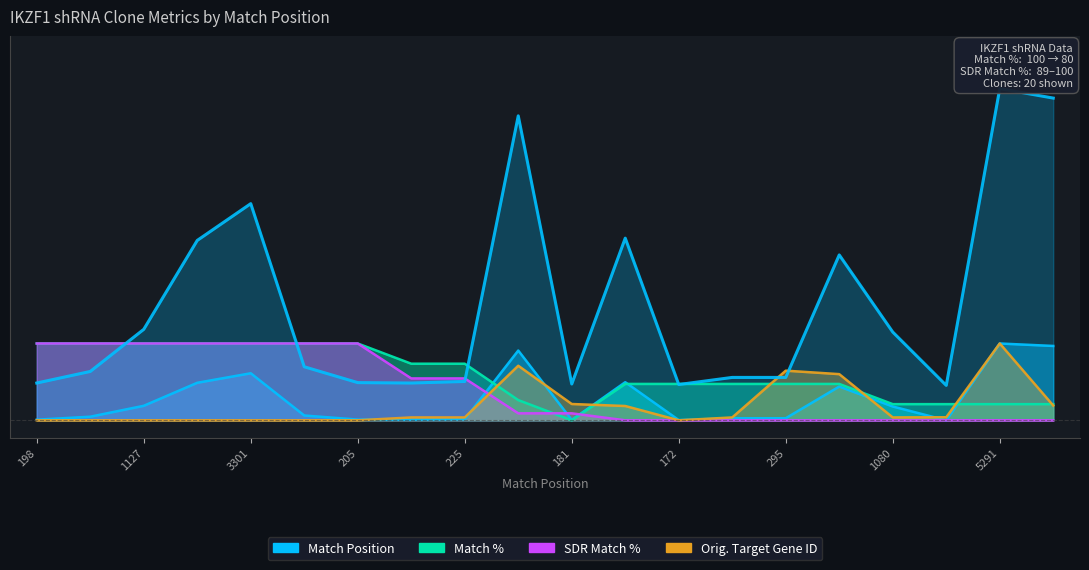

Reading right to left, transcribe all the data shown in this chart.

Match Position: 0.2	0.2	0.0	0.0	0.1	0.0	0.0	0.0	0.1	0.0	0.2	0.0	0.0	0.0	0.0	0.1	0.1	0.0	0.0	0.0
Match %: 0.0	0.0	0.0	0.0	0.1	0.1	0.1	0.1	0.1	0.0	0.1	0.2	0.2	0.2	0.2	0.2	0.2	0.2	0.2	0.2
SDR Match %: 0.0	0.0	0.0	0.0	0.0	0.0	0.0	0.0	0.0	0.0	0.0	0.1	0.1	0.2	0.2	0.2	0.2	0.2	0.2	0.2
Orig. Target Gene ID: 0.0	0.2	0.0	0.0	0.1	0.1	0.0	0.0	0.0	0.0	0.2	0.0	0.0	0.0	0.0	0.0	0.0	0.0	0.0	0.0